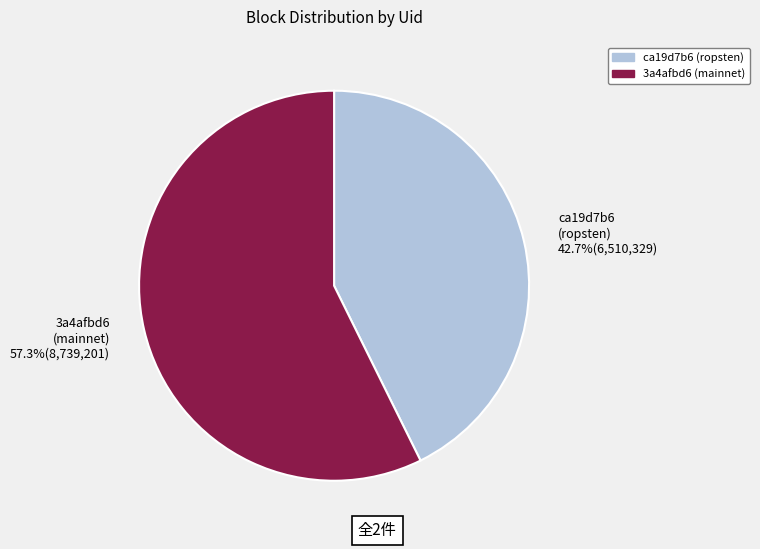

What is the largest slice in the pie chart?

3a4afbd6 (mainnet) 57.3%(8,739,201)